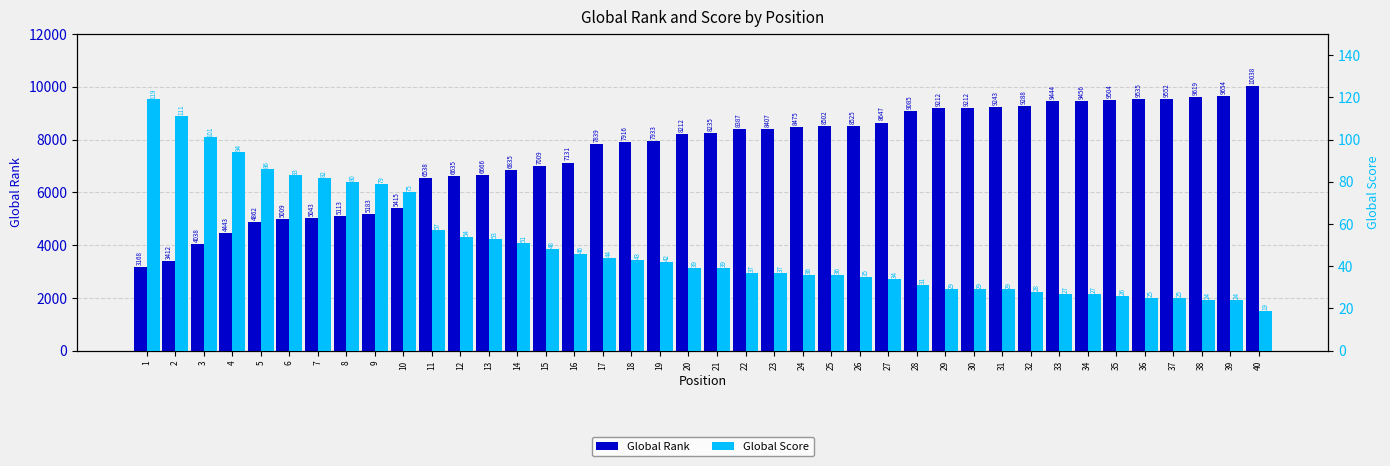

What are all the series names shown in the legend?

Global Rank, Global Score